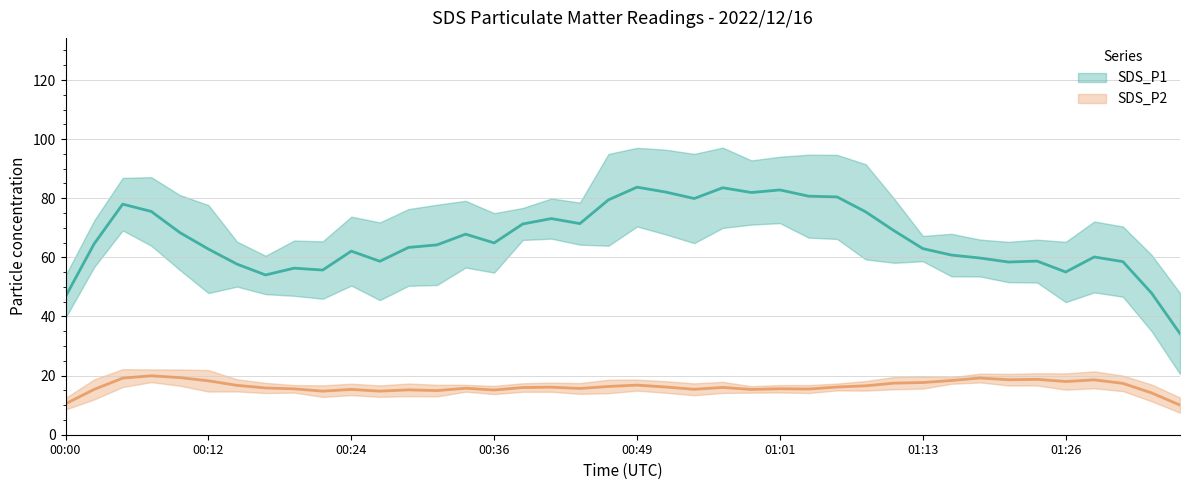

At 01:13, list the series in order from smallest to largest.

SDS_P2, SDS_P1